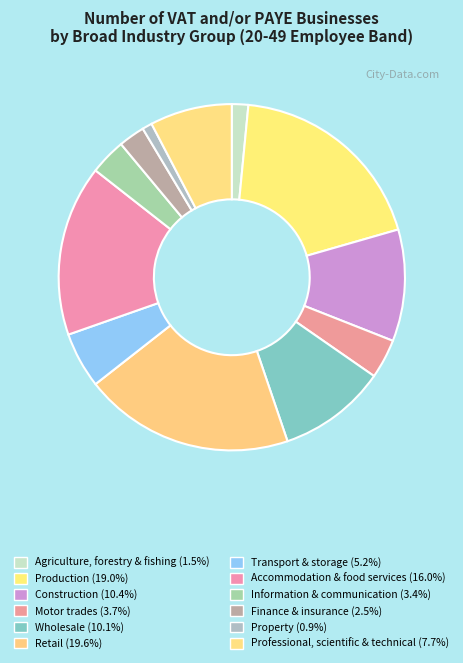

Does any single category account for the majority?

No